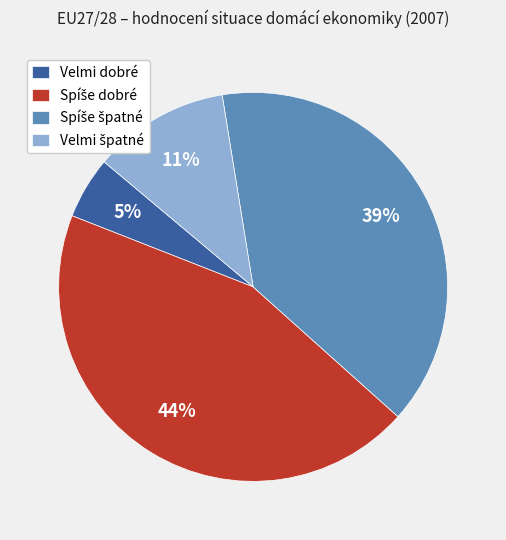

To the nearest percent, what is the average slice percentage?

25%